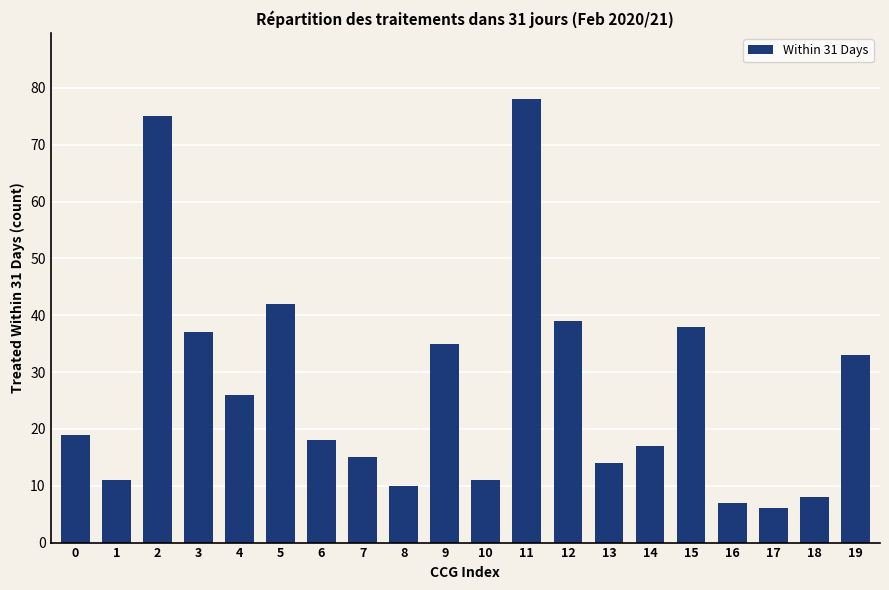

Reading left to right, transcribe all the data shown in this chart.

19	11	75	37	26	42	18	15	10	35	11	78	39	14	17	38	7	6	8	33